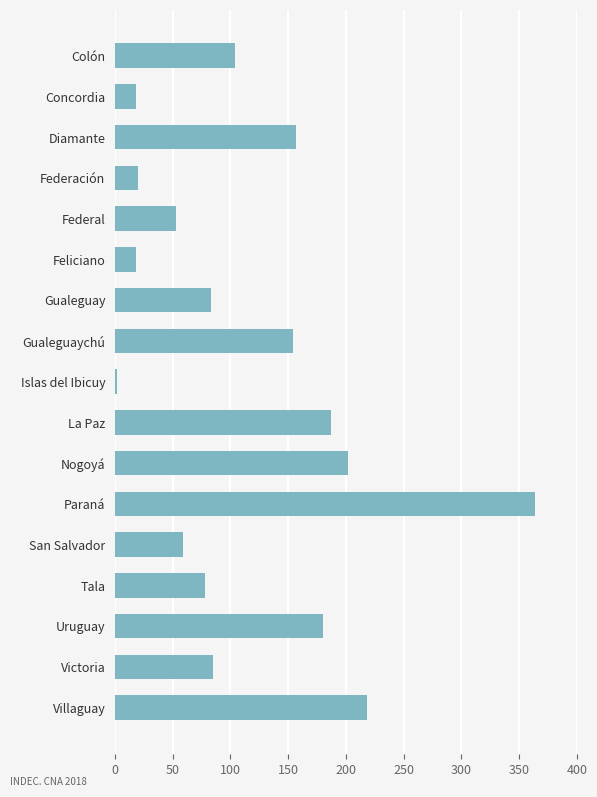

How many data points does each series have?

17